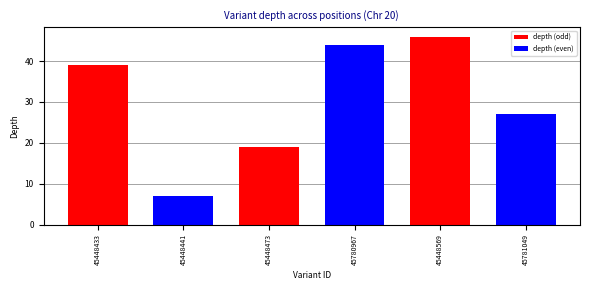

Reading left to right, transcribe all the data shown in this chart.

39	7	19	44	46	27